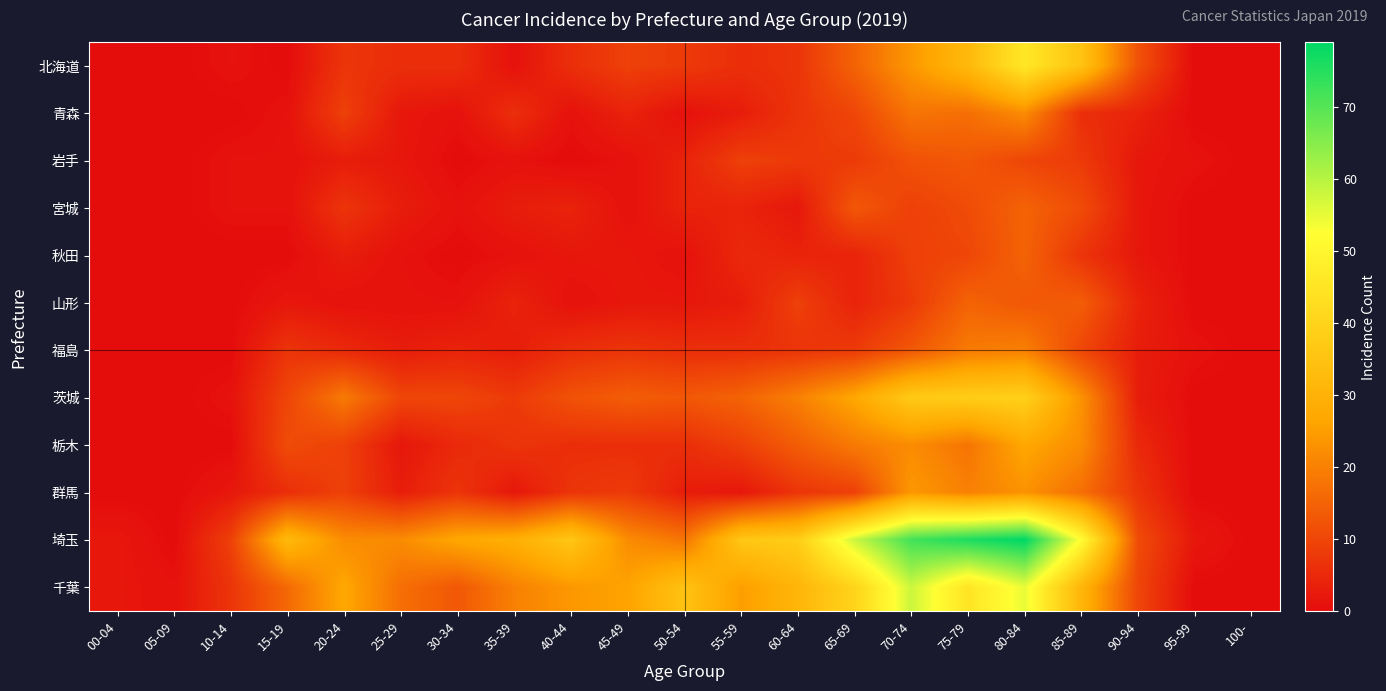

How many series are shown in this chart?

12